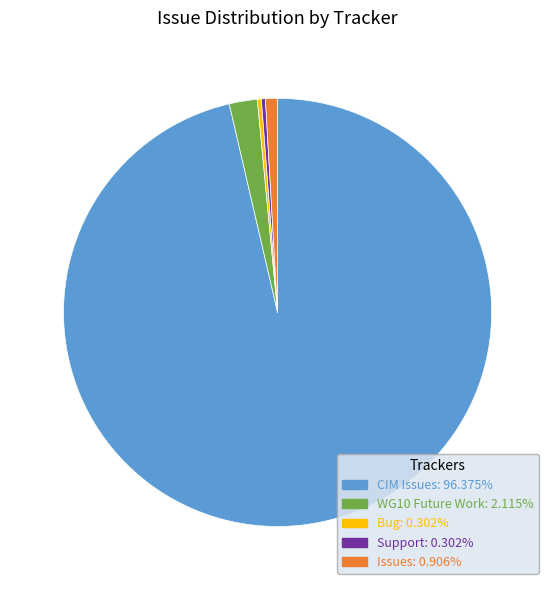

Which slice is the largest?

CIM Issues